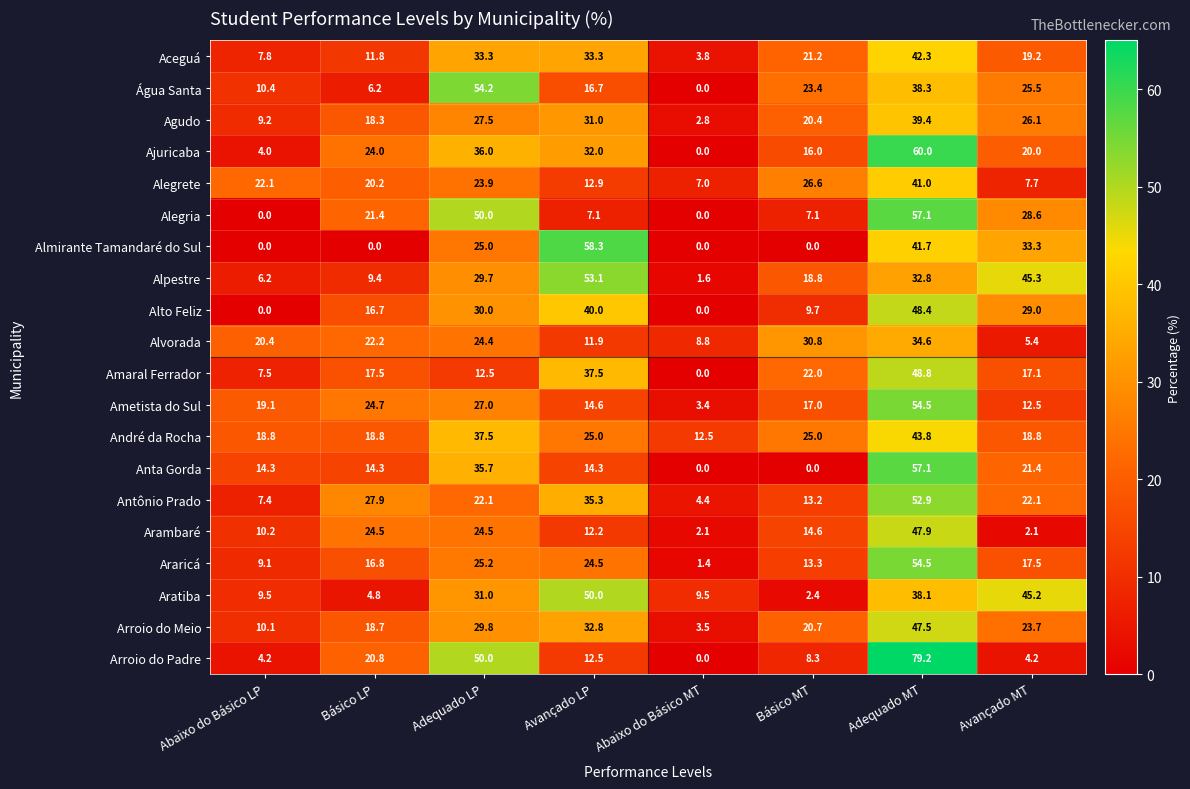

What is the difference between the second highest and minimum values in the Alvorada series?

25.4